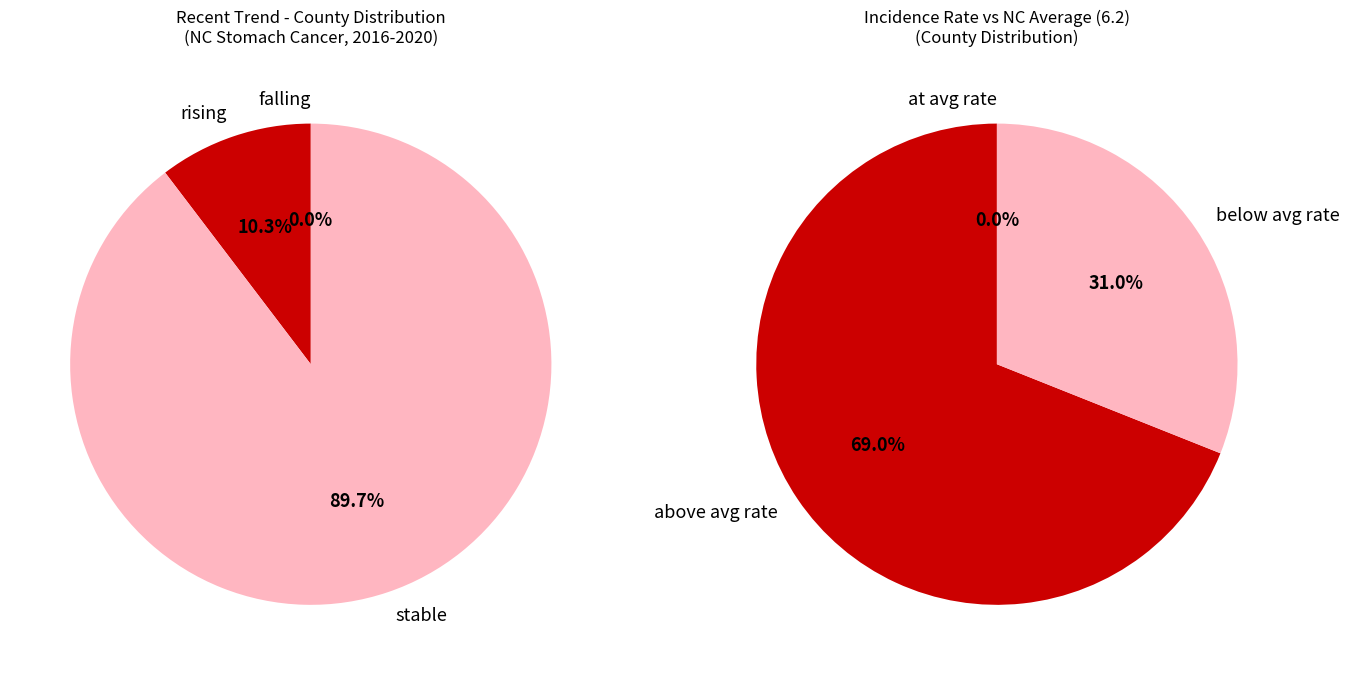

Do stable and rising together represent more than half of the pie?

Yes